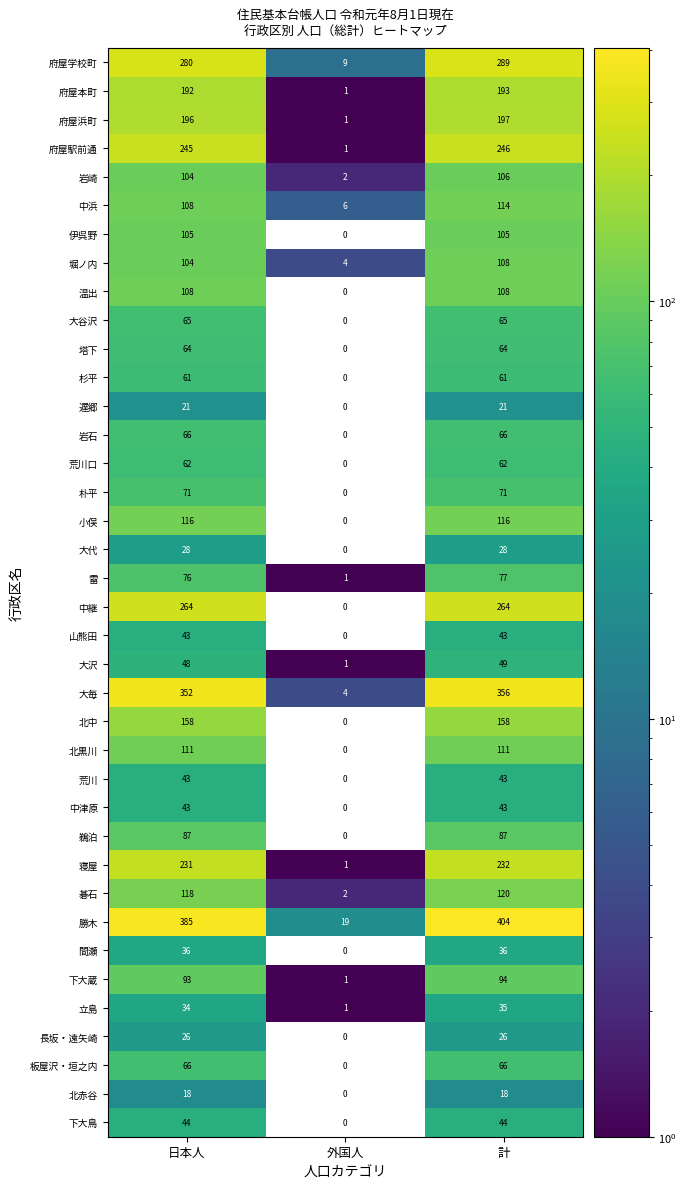

Count the number of categories in the chart.

3